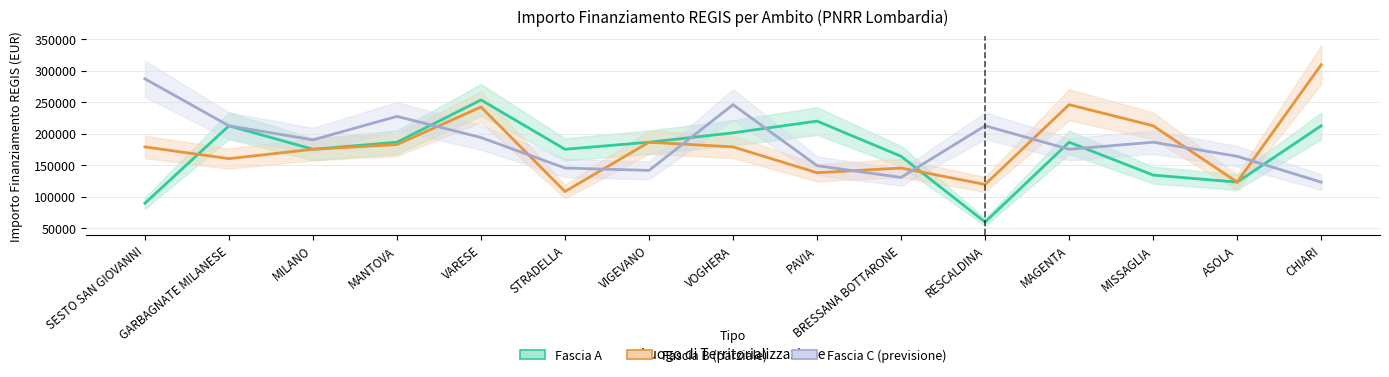

Reading left to right, list all the values displayed in this chart.

Fascia A: SESTO SAN GIOVANNI=89419.6	GARBAGNATE MILANESE=212371.5	MILANO=175113.3	MANTOVA=186290.8	VARESE=253355.4	STRADELLA=175113.3	VIGEVANO=186290.8	VOGHERA=201194.0	PAVIA=219823.1	BRESSANA BOTTARONE=163935.9	RESCALDINA=59613.0	MAGENTA=186290.8	MISSAGLIA=134129.4	ASOLA=122951.9	CHIARI=212371.5
Fascia B (parziale): SESTO SAN GIOVANNI=178839.1	GARBAGNATE MILANESE=160210.1	MILANO=175113.3	MANTOVA=182565.0	VARESE=242178.0	STRADELLA=108048.6	VIGEVANO=186290.8	VOGHERA=178839.1	PAVIA=137855.2	BRESSANA BOTTARONE=145306.8	RESCALDINA=119226.1	MAGENTA=245903.8	MISSAGLIA=212371.5	ASOLA=122951.9	CHIARI=309242.7
Fascia C (previsione): SESTO SAN GIOVANNI=286887.8	GARBAGNATE MILANESE=212371.5	MILANO=190016.6	MANTOVA=227274.7	VARESE=193742.4	STRADELLA=145306.8	VIGEVANO=141581.0	VOGHERA=245903.8	PAVIA=149032.6	BRESSANA BOTTARONE=130403.5	RESCALDINA=212371.5	MAGENTA=175113.3	MISSAGLIA=186290.8	ASOLA=163935.9	CHIARI=122951.9